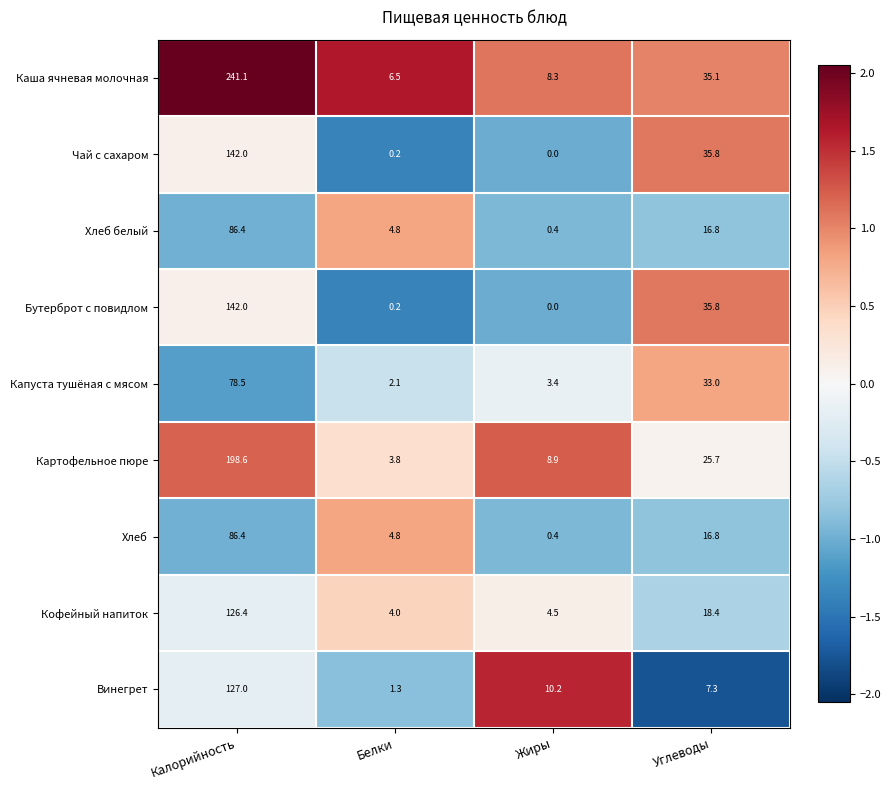

Which series has the largest range (max minus min)?

Каша ячневая молочная